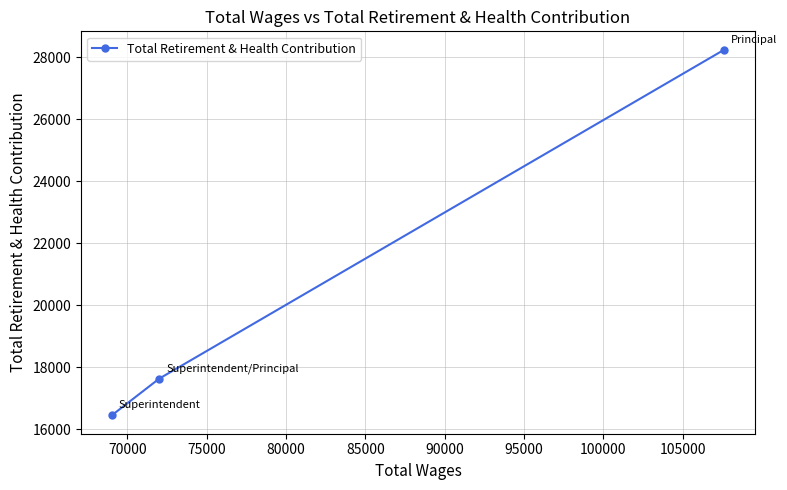

What is the value of the 2nd point from the left?

17632